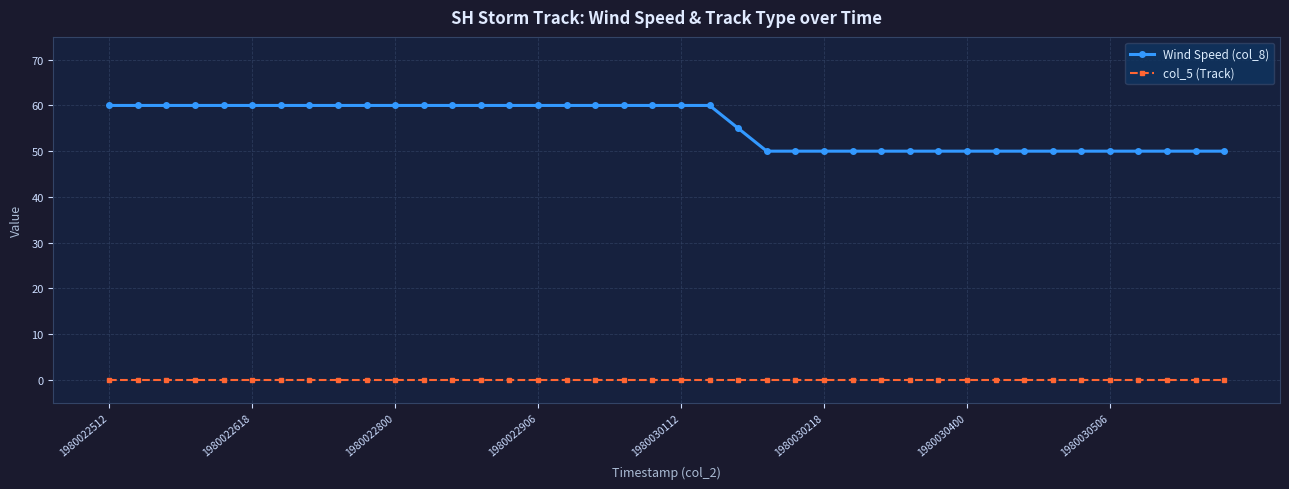

True or false: Wind Speed (col_8) and col_5 (Track) cross at least once.

False